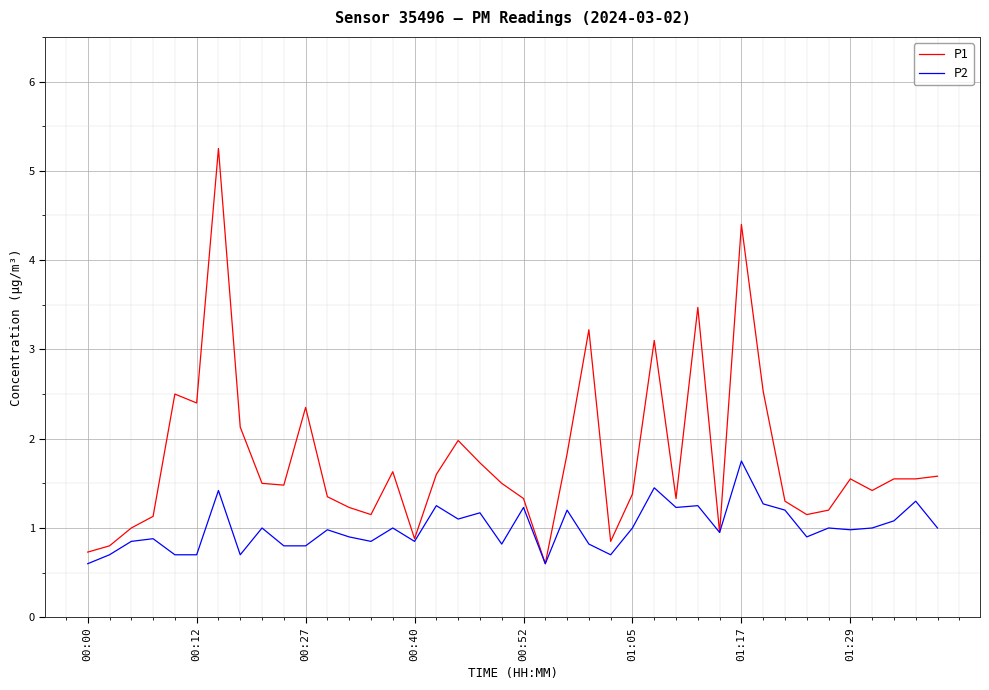

True or false: P2 has more than 0 interior local peaks.

True